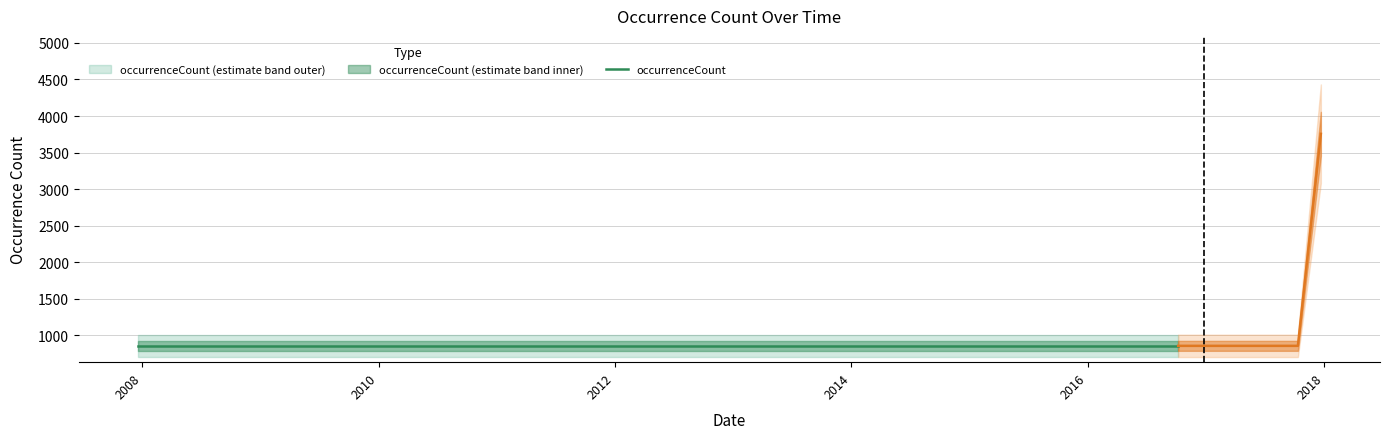

Count the number of values greater than 853.

1